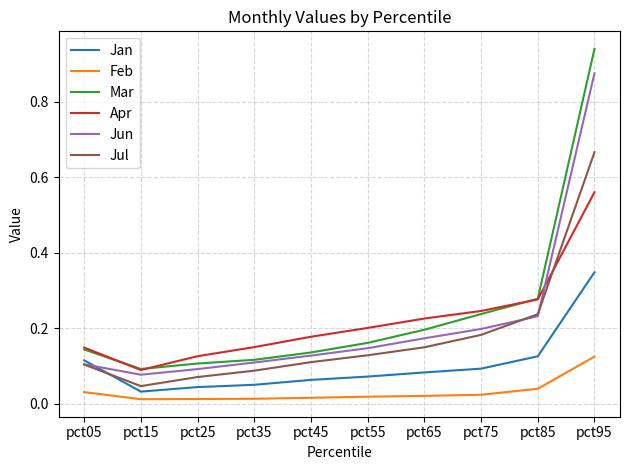

At which category does Jul reach its first local valley?

pct15